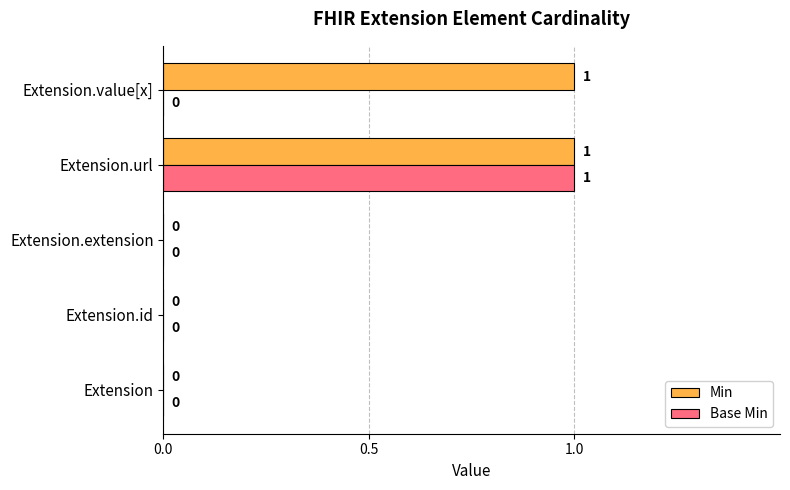

The Base Min series shows 0 at Extension.value[x]. True or false?

True